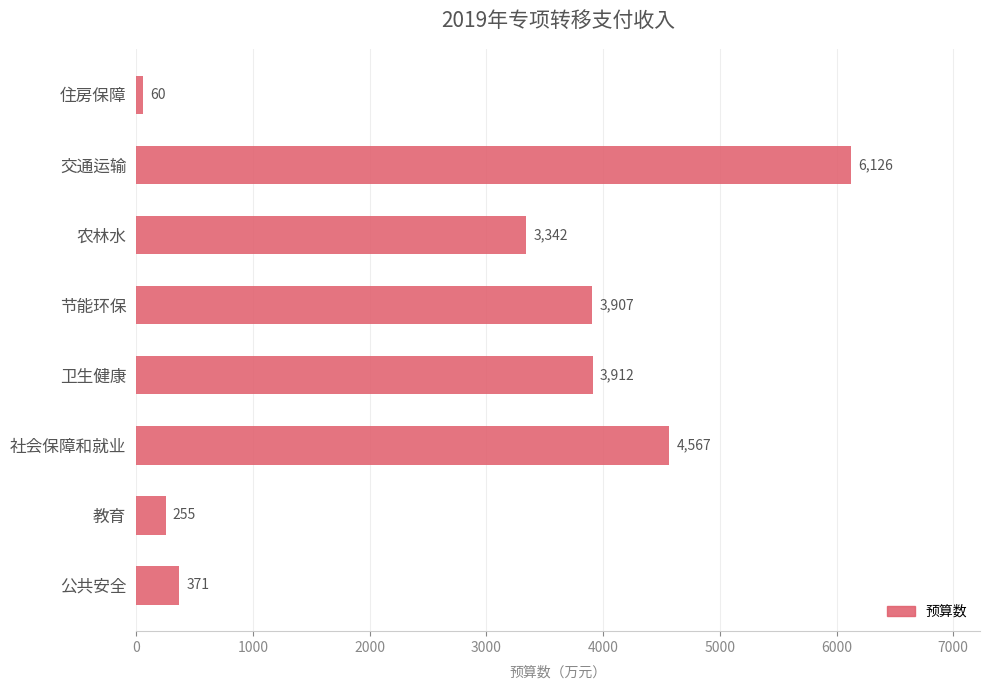

What is the change in value from 教育 to 农林水?

+3087